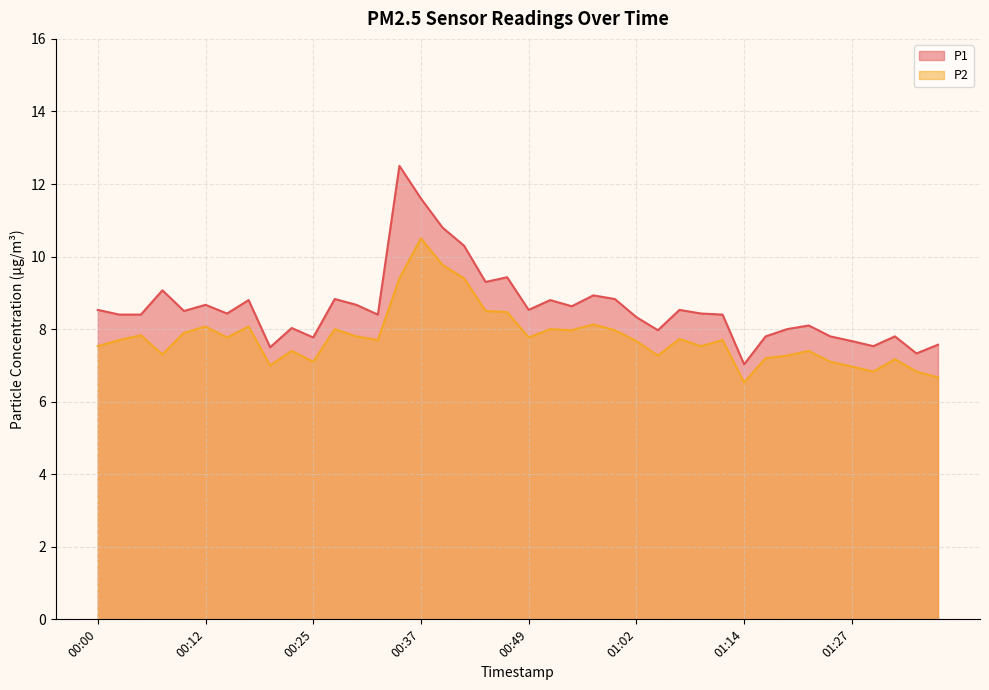

At which label does P2 first exceed 7?

00:00